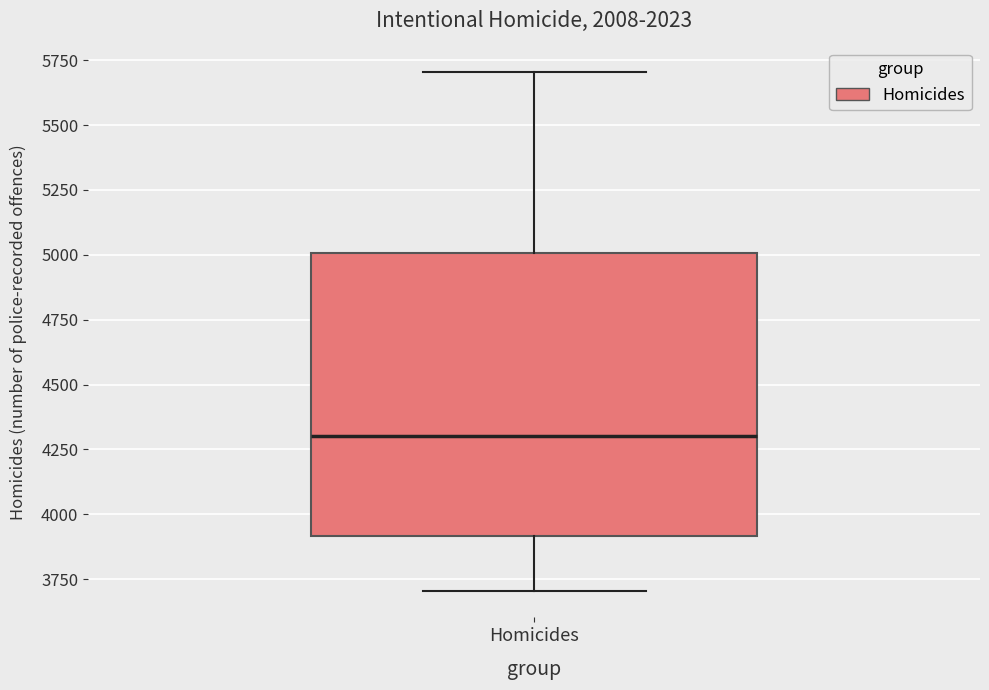

Read this box plot against the y-axis: the position of the median line, the range covered by the box, and the ends of both whiskers. The values are not printed on the chart, so give them approximately, as read against the axis.

median 4300, box 3900 to 5000, whiskers 3700 to 5700